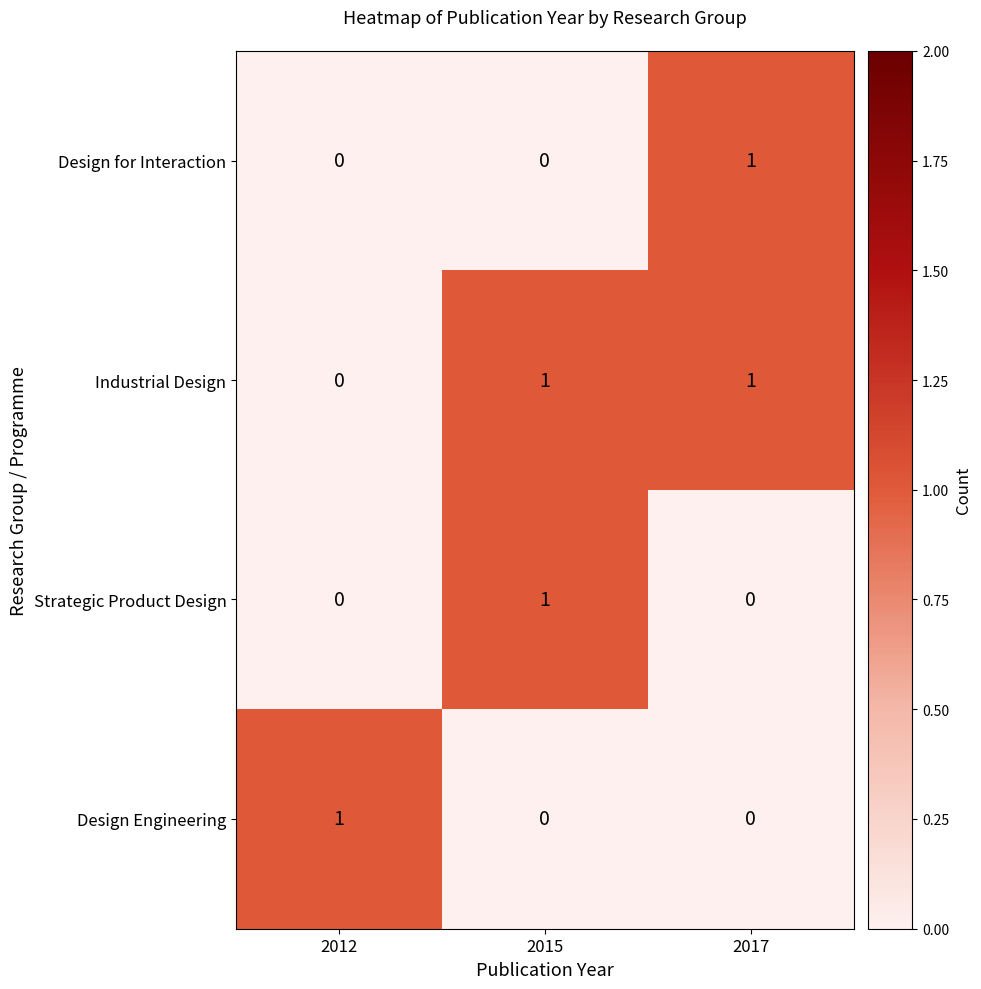

Which category has the lowest value in the Industrial Design series?

2012